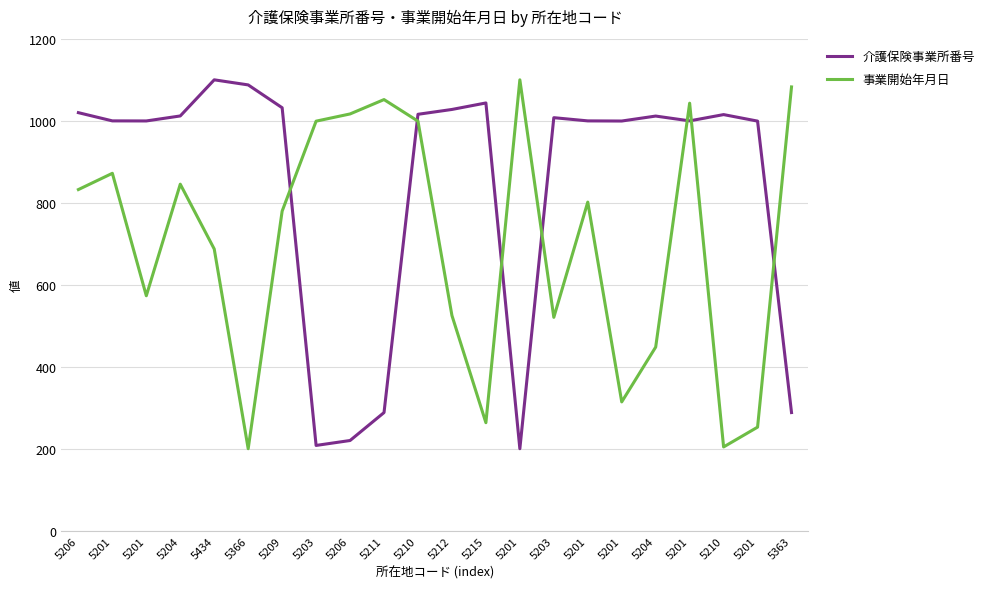

Does the chart have visible grid lines?

Yes